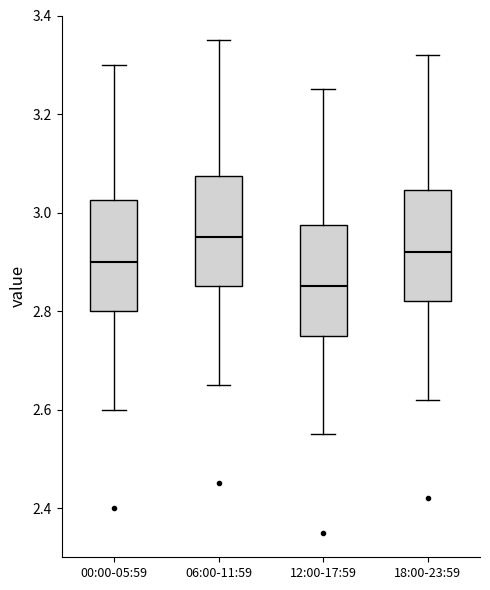

Reading left to right, transcribe this box plot: for each box, give where its median line is, the range the box spans, and where its two whiskers end, as read against the y-axis. The values are not printed on the chart, so give them approximately, as read against the axis.

00:00-05:59: median 2.90, box 2.80 to 3.02, whiskers 2.60 to 3.30
06:00-11:59: median 2.96, box 2.86 to 3.08, whiskers 2.66 to 3.36
12:00-17:59: median 2.86, box 2.76 to 2.98, whiskers 2.56 to 3.26
18:00-23:59: median 2.92, box 2.82 to 3.04, whiskers 2.62 to 3.32